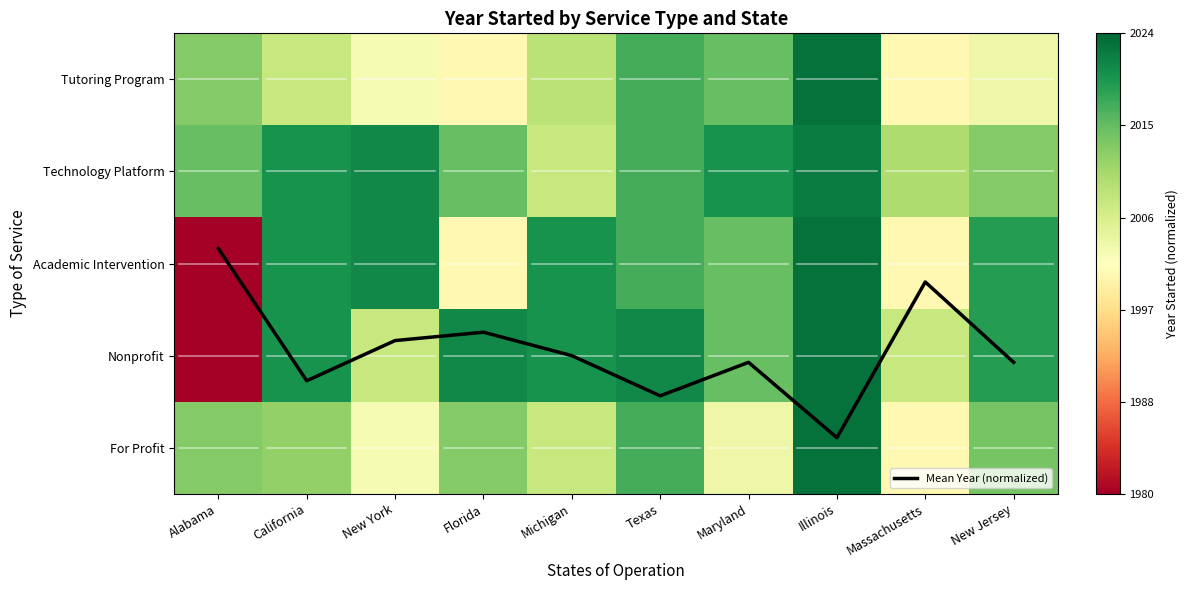

Rank the series at Michigan from highest to lowest value.

Mean Year (normalized), Academic Intervention, Nonprofit, Tutoring Program, Technology Platform, For Profit